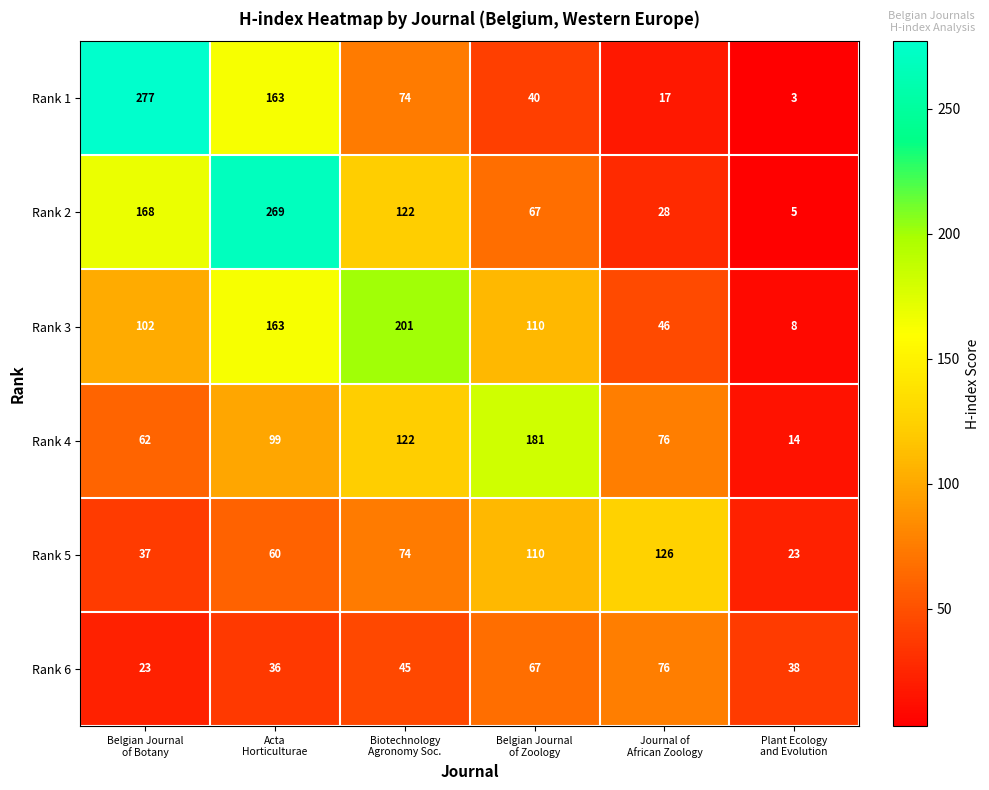

What is the maximum value for Rank 1?

277